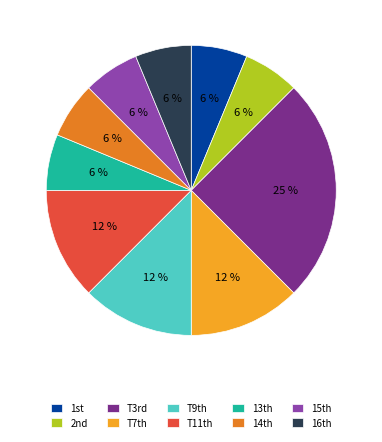

How many slices are in this pie chart?

10